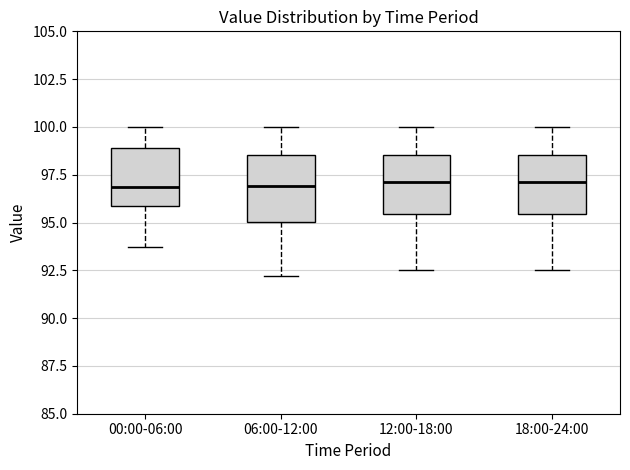

Reading left to right, transcribe this box plot: for each box, give where its median line is, the range the box spans, and where its two whiskers end, as read against the y-axis. The values are not printed on the chart, so give them approximately, as read against the axis.

00:00-06:00: median 97.0, box 96.0 to 99.0, whiskers 93.5 to 100.0
06:00-12:00: median 97.0, box 95.0 to 98.5, whiskers 92.0 to 100.0
12:00-18:00: median 97.0, box 95.5 to 98.5, whiskers 92.5 to 100.0
18:00-24:00: median 97.0, box 95.5 to 98.5, whiskers 92.5 to 100.0